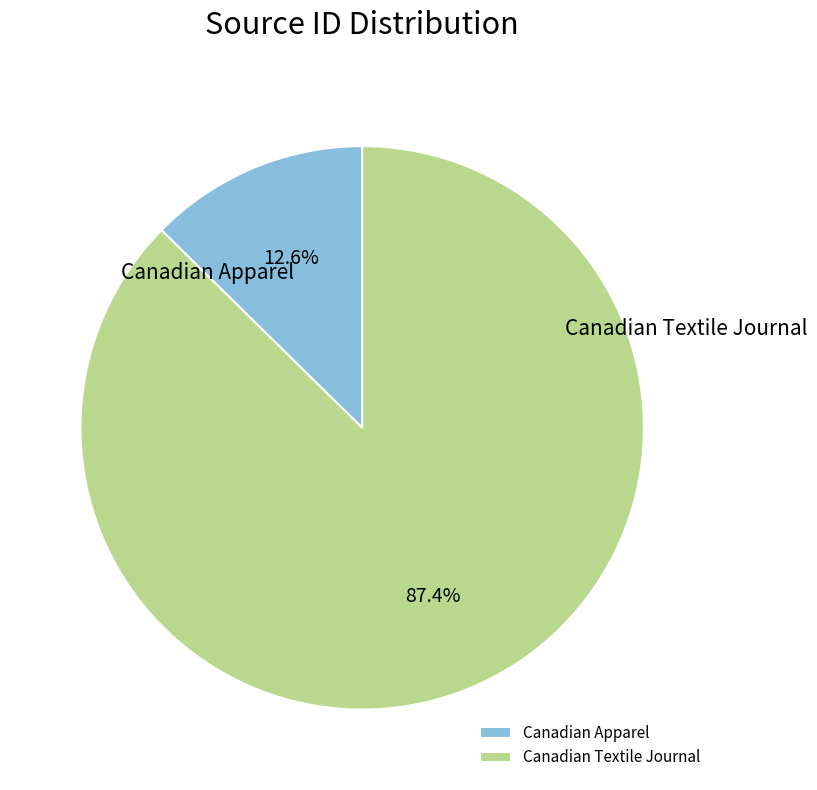

Rank the categories by value from highest to lowest.

Canadian Textile Journal, Canadian Apparel